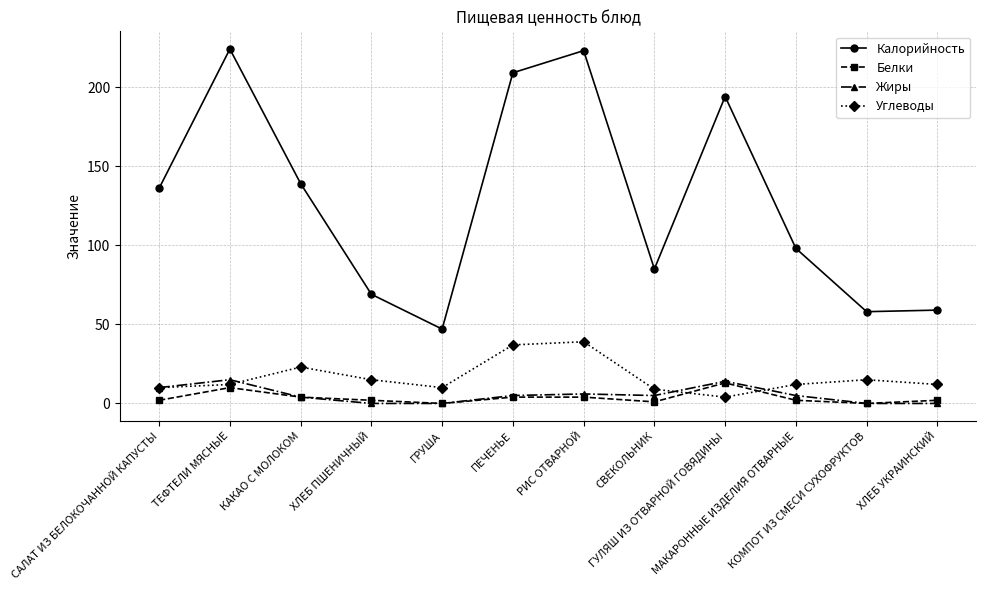

Reading left to right, list all the values displayed in this chart.

Калорийность: САЛАТ ИЗ БЕЛОКОЧАННОЙ КАПУСТЫ=136	ТЕФТЕЛИ МЯСНЫЕ=224	КАКАО С МОЛОКОМ=139	ХЛЕБ ПШЕНИЧНЫЙ=69	ГРУША=47	ПЕЧЕНЬЕ=209	РИС ОТВАРНОЙ=223	СВЕКОЛЬНИК=85	ГУЛЯШ ИЗ ОТВАРНОЙ ГОВЯДИНЫ=194	МАКАРОННЫЕ ИЗДЕЛИЯ ОТВАРНЫЕ=98	КОМПОТ ИЗ СМЕСИ СУХОФРУКТОВ=58	ХЛЕБ УКРАИНСКИЙ=59
Белки: САЛАТ ИЗ БЕЛОКОЧАННОЙ КАПУСТЫ=2	ТЕФТЕЛИ МЯСНЫЕ=10	КАКАО С МОЛОКОМ=4	ХЛЕБ ПШЕНИЧНЫЙ=2	ГРУША=0	ПЕЧЕНЬЕ=4	РИС ОТВАРНОЙ=4	СВЕКОЛЬНИК=1	ГУЛЯШ ИЗ ОТВАРНОЙ ГОВЯДИНЫ=13	МАКАРОННЫЕ ИЗДЕЛИЯ ОТВАРНЫЕ=2	КОМПОТ ИЗ СМЕСИ СУХОФРУКТОВ=0	ХЛЕБ УКРАИНСКИЙ=2
Жиры: САЛАТ ИЗ БЕЛОКОЧАННОЙ КАПУСТЫ=10	ТЕФТЕЛИ МЯСНЫЕ=15	КАКАО С МОЛОКОМ=4	ХЛЕБ ПШЕНИЧНЫЙ=0	ГРУША=0	ПЕЧЕНЬЕ=5	РИС ОТВАРНОЙ=6	СВЕКОЛЬНИК=5	ГУЛЯШ ИЗ ОТВАРНОЙ ГОВЯДИНЫ=14	МАКАРОННЫЕ ИЗДЕЛИЯ ОТВАРНЫЕ=5	КОМПОТ ИЗ СМЕСИ СУХОФРУКТОВ=0	ХЛЕБ УКРАИНСКИЙ=0
Углеводы: САЛАТ ИЗ БЕЛОКОЧАННОЙ КАПУСТЫ=10	ТЕФТЕЛИ МЯСНЫЕ=12	КАКАО С МОЛОКОМ=23	ХЛЕБ ПШЕНИЧНЫЙ=15	ГРУША=10	ПЕЧЕНЬЕ=37	РИС ОТВАРНОЙ=39	СВЕКОЛЬНИК=9	ГУЛЯШ ИЗ ОТВАРНОЙ ГОВЯДИНЫ=4	МАКАРОННЫЕ ИЗДЕЛИЯ ОТВАРНЫЕ=12	КОМПОТ ИЗ СМЕСИ СУХОФРУКТОВ=15	ХЛЕБ УКРАИНСКИЙ=12